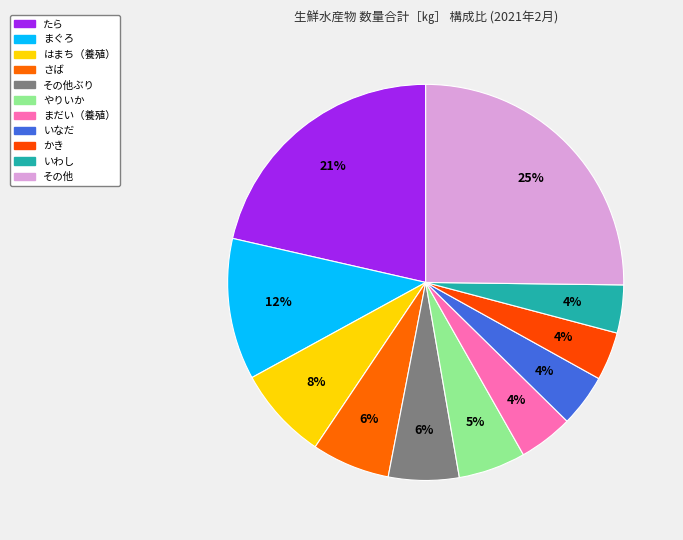

Count the number of slices in the pie.

11